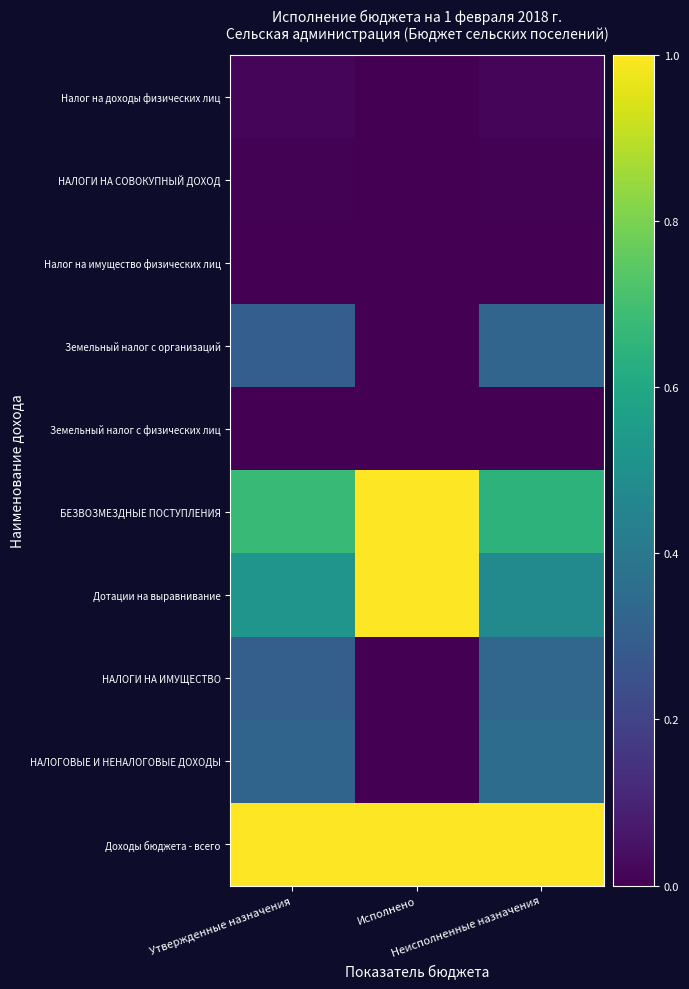

Reading left to right, list all the values displayed in this chart.

Налог на доходы физических лиц: Утвержденные назначения=0.0	Исполнено=0.0	Неисполненные назначения=0.0
НАЛОГИ НА СОВОКУПНЫЙ ДОХОД: Утвержденные назначения=0.0	Исполнено=0.0	Неисполненные назначения=0.0
Налог на имущество физических лиц: Утвержденные назначения=0.0	Исполнено=0.0	Неисполненные назначения=0.0
Земельный налог с организаций: Утвержденные назначения=0.3	Исполнено=0.0	Неисполненные назначения=0.3
Земельный налог с физических лиц: Утвержденные назначения=0.0	Исполнено=0.0	Неисполненные назначения=0.0
БЕЗВОЗМЕЗДНЫЕ ПОСТУПЛЕНИЯ: Утвержденные назначения=0.7	Исполнено=1.0	Неисполненные назначения=0.6
Дотации на выравнивание: Утвержденные назначения=0.5	Исполнено=1.0	Неисполненные назначения=0.5
НАЛОГИ НА ИМУЩЕСТВО: Утвержденные назначения=0.3	Исполнено=0.0	Неисполненные назначения=0.3
НАЛОГОВЫЕ И НЕНАЛОГОВЫЕ ДОХОДЫ: Утвержденные назначения=0.3	Исполнено=0.0	Неисполненные назначения=0.4
Доходы бюджета - всего: Утвержденные назначения=1.0	Исполнено=1.0	Неисполненные назначения=1.0